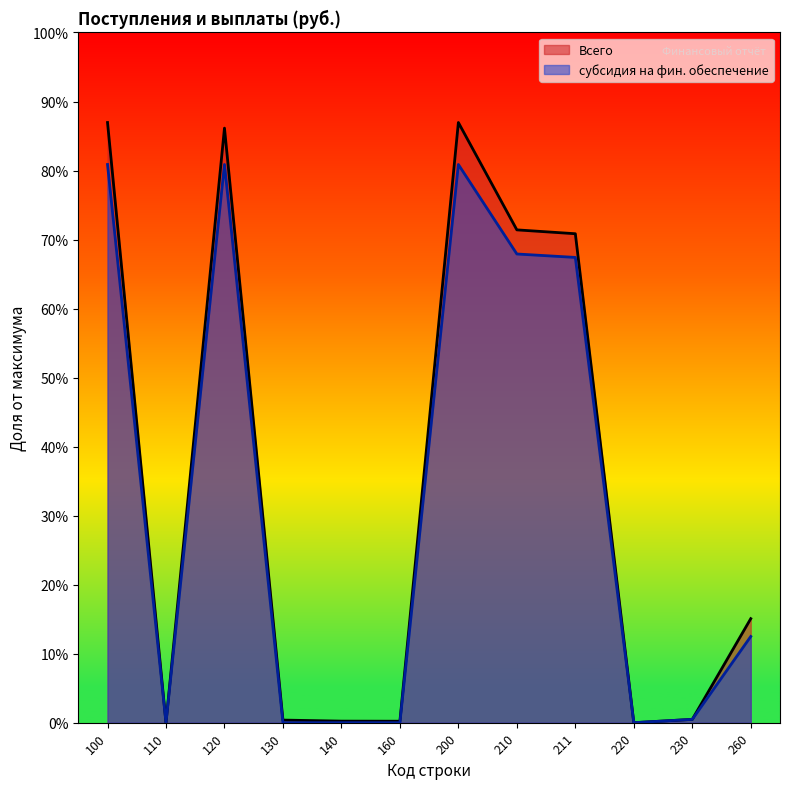

Reading left to right, list all the values displayed in this chart.

Всего: 100=23105568	110=0	120=22889458	130=100000	140=60000	160=56110	200=23105568	210=18972610	211=18824000	220=0	230=127907	260=4005051
субсидия на фин. обеспечение: 100=21489458	110=0	120=21489458	130=0	140=0	160=0	200=21489458	210=18044000	211=17912000	220=0	230=126907	260=3318551